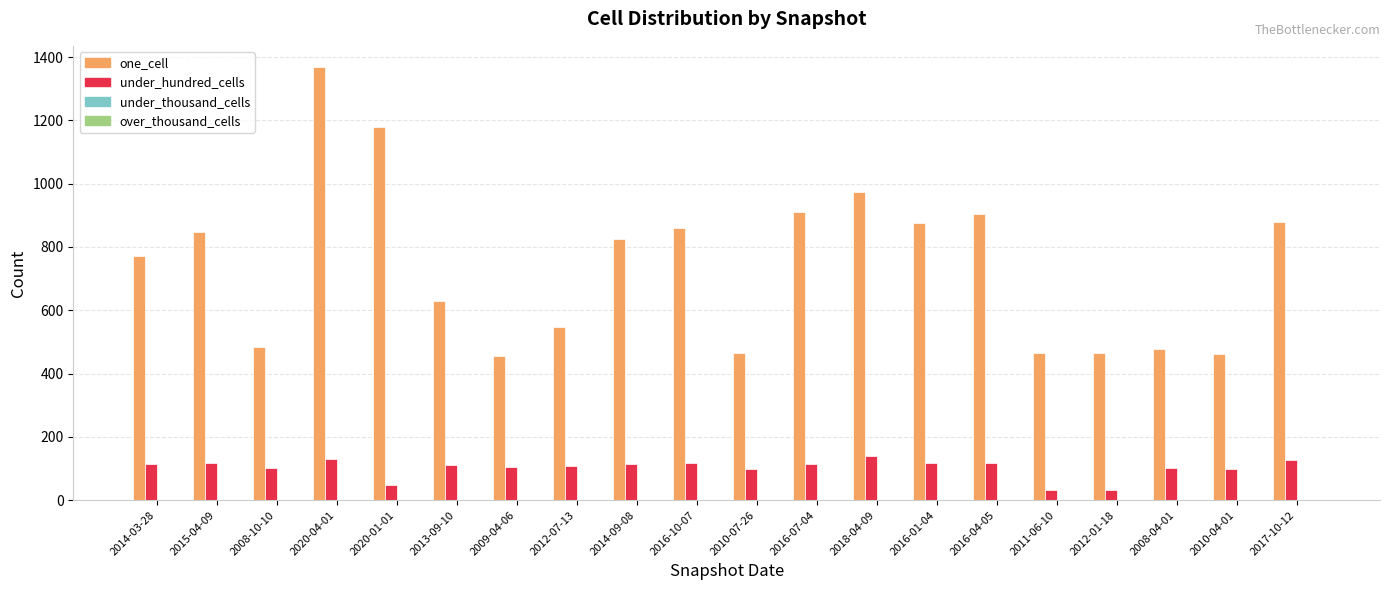

What is the maximum value shown in the chart?

1367